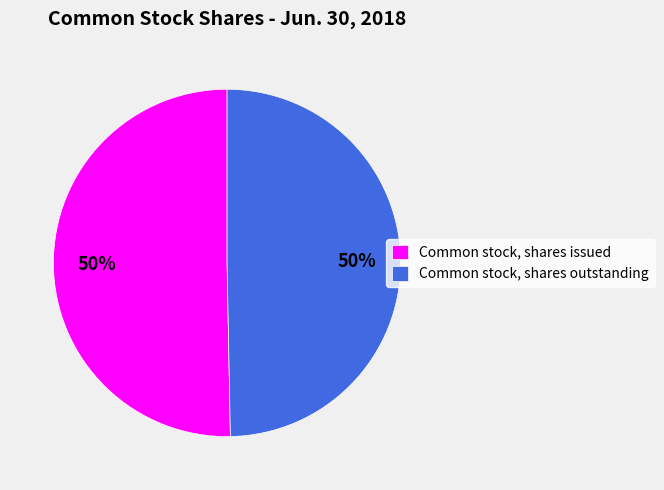

To the nearest percent, what is the average slice percentage?

50%